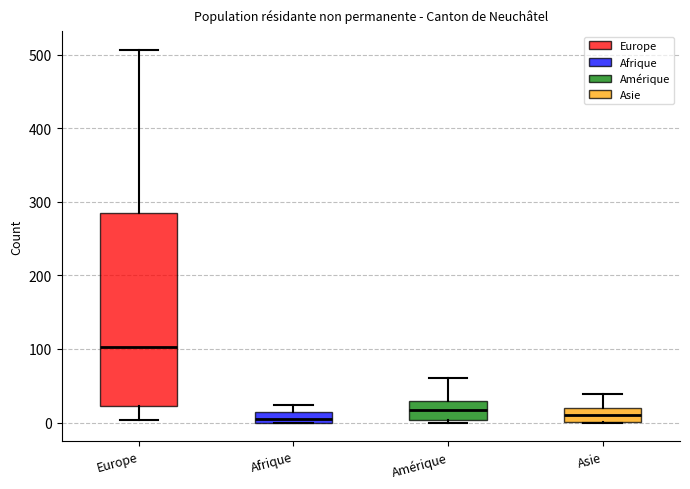

Comparing the boxes themselves (not the whiskers), which one is the tallest?

Europe